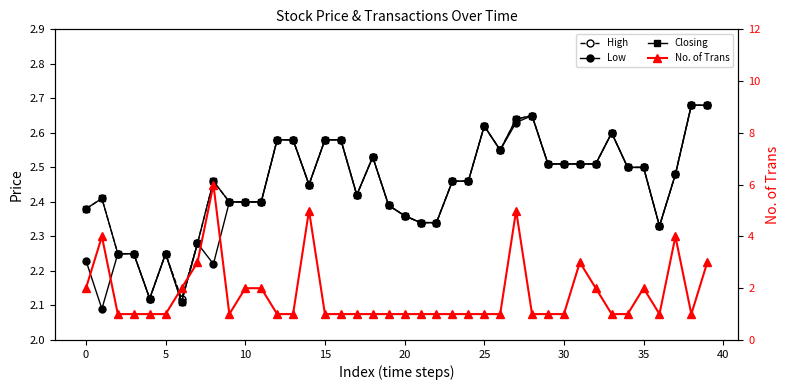

What is the label of the 40th point from the left?

39